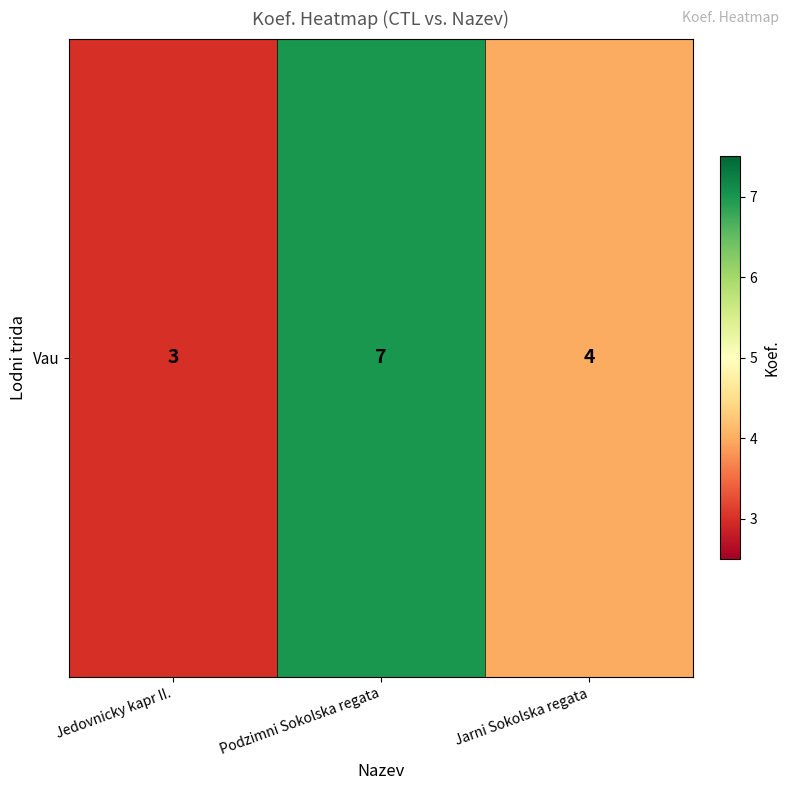

What is the sum of the values at Podzimni Sokolska regata and Jedovnicky kapr II.?

10